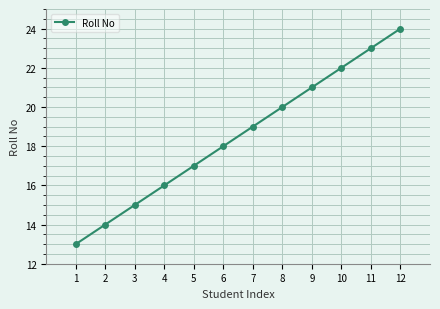

True or false: the data shows 20 at 8.

True